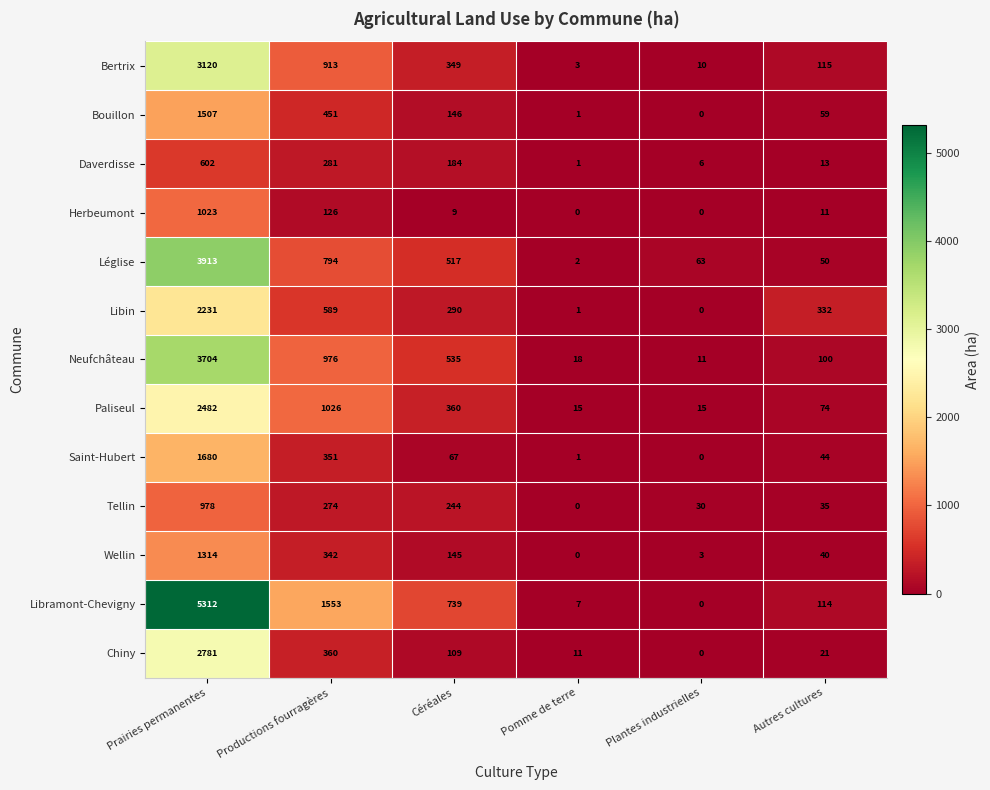

The Bouillon series shows 1507 at Prairies permanentes. True or false?

True